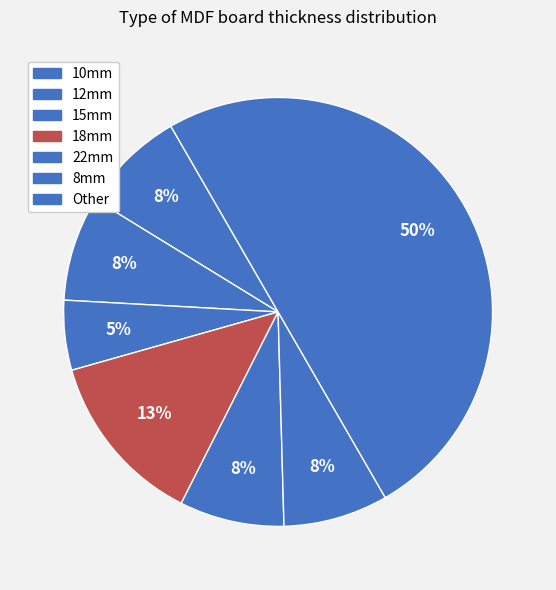

What is the smallest slice in the pie chart?

15mm